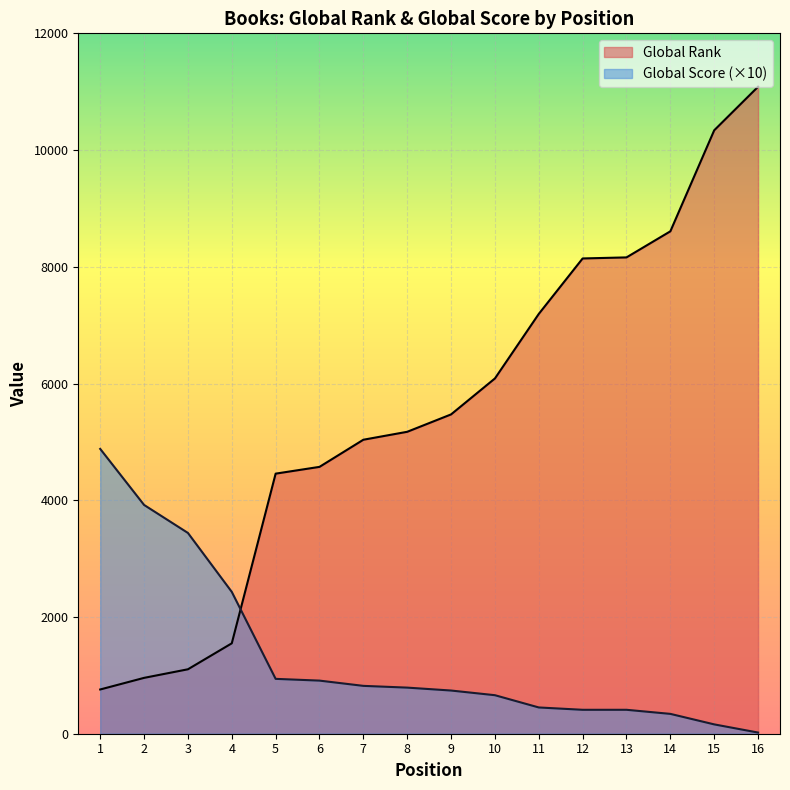

What is the highest value of the Global Score series?

4880